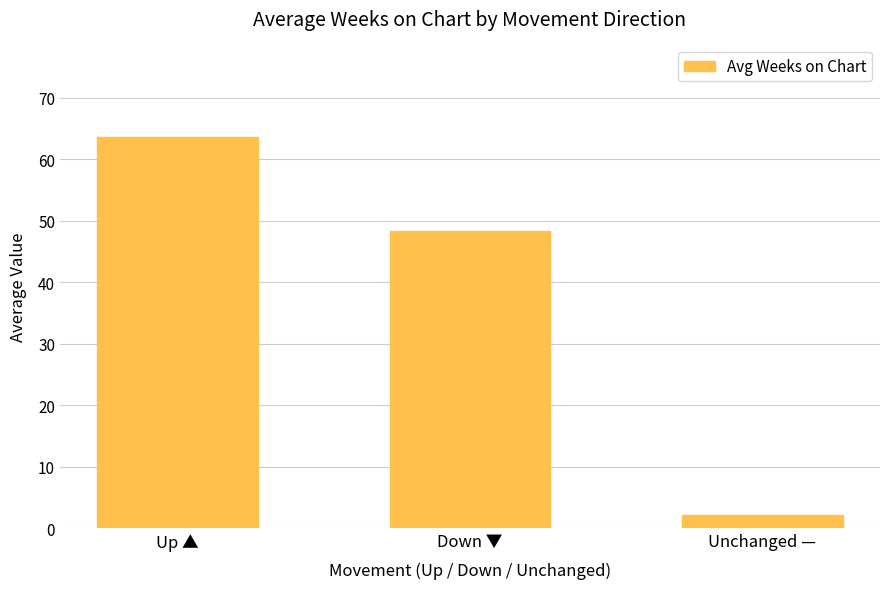

The chart shows a value of 64.5 at Down ▼. True or false?

False